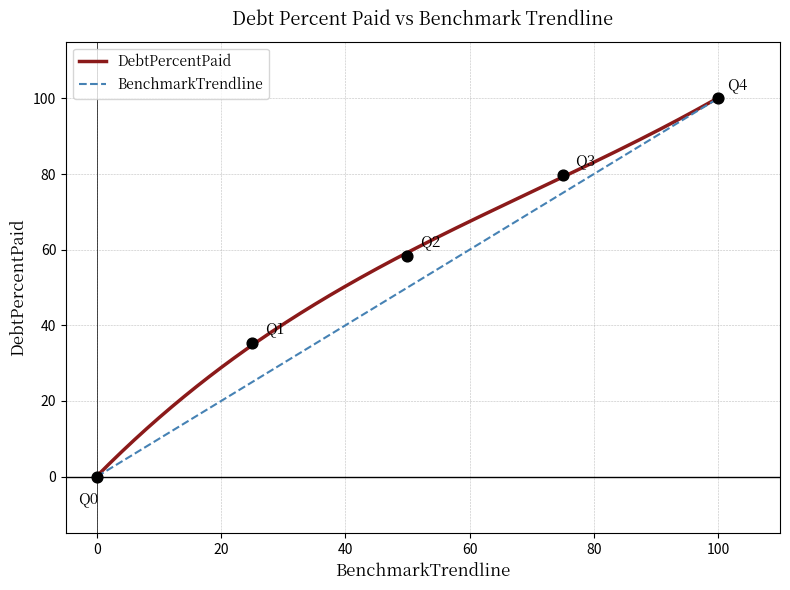

What are all the series names shown in the legend?

DebtPercentPaid, BenchmarkTrendline